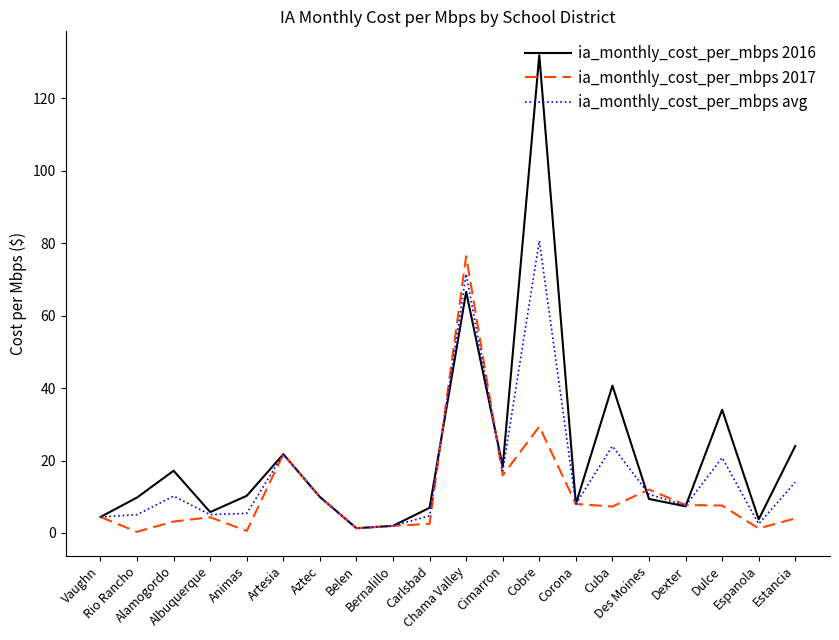

True or false: ia_monthly_cost_per_mbps avg has a value of 14.0 at Estancia.

True